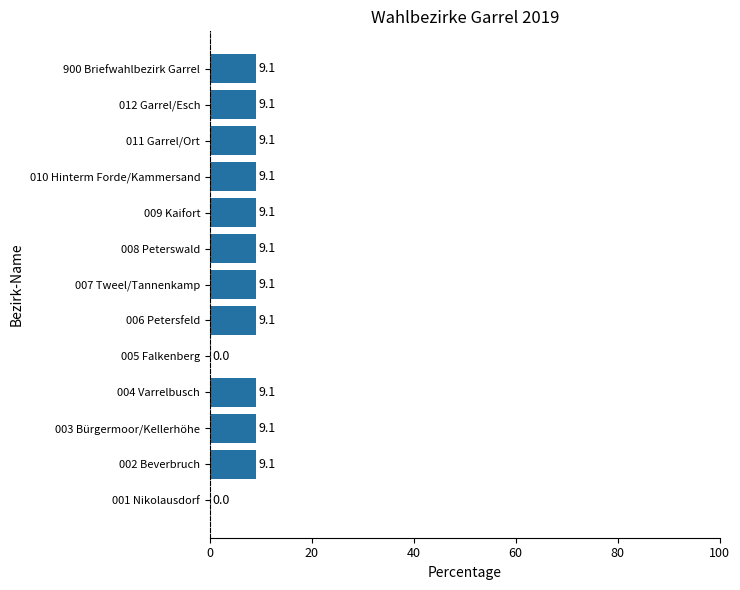

How many values are above zero?

11